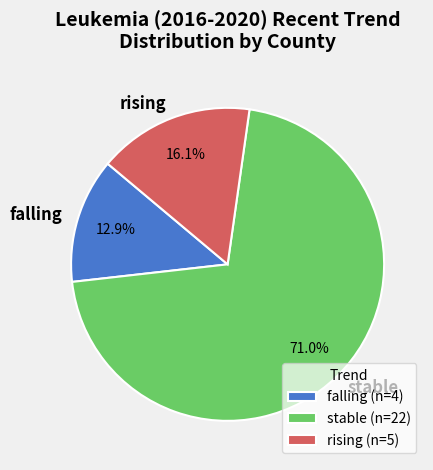

What is the ratio of the value at stable to the value at rising?

4.4